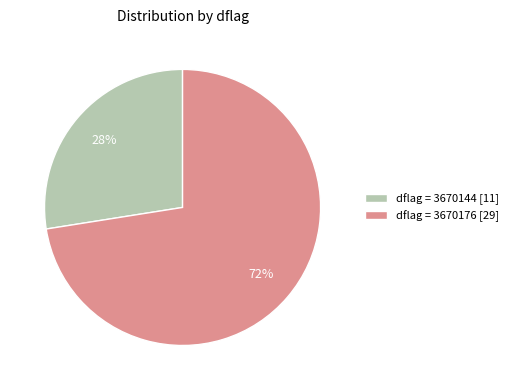

Do dflag = 3670176 [29] and dflag = 3670144 [11] together represent more than half of the pie?

Yes